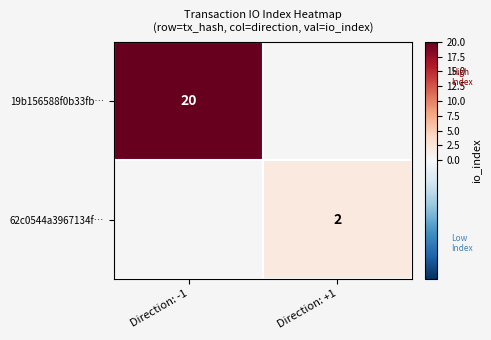

The value of 19b156588f0b33fb… at Direction: -1 is 6. True or false?

False